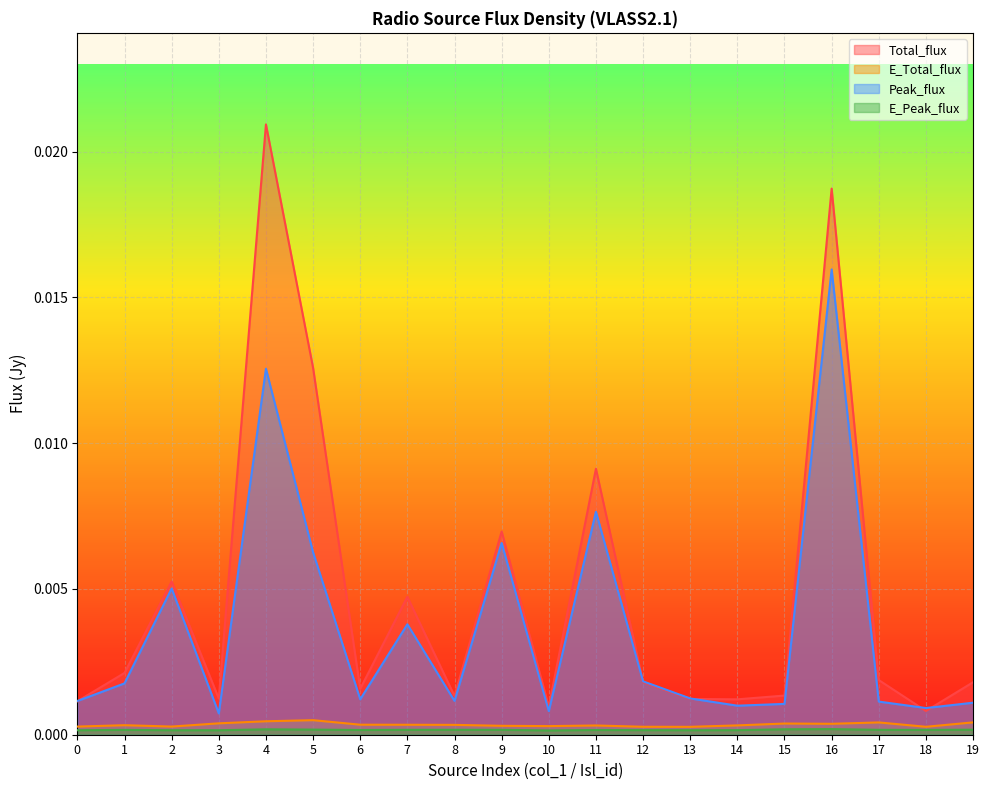

True or false: E_Total_flux and Total_flux intersect in this chart.

False